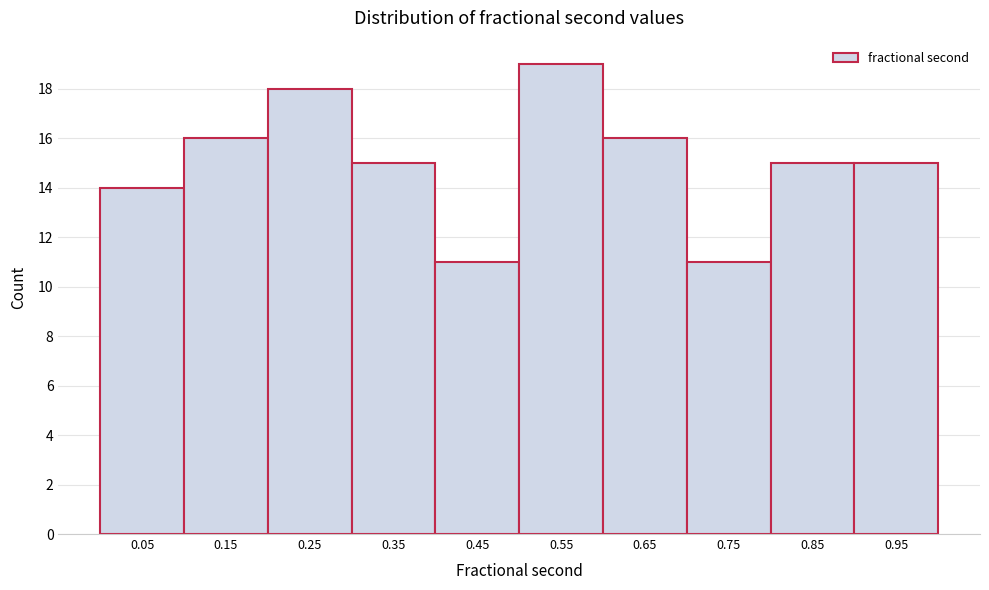

Reading left to right, transcribe this chart: for each bar, give the range it covers on the x-axis and its height. The values are not printed on the chart, so give them approximately, as read against the axis.

0.0 to 0.1: 14
0.1 to 0.2: 16
0.2 to 0.3: 18
0.3 to 0.4: 15
0.4 to 0.5: 11
0.5 to 0.6: 19
0.6 to 0.7: 16
0.7 to 0.8: 11
0.8 to 0.9: 15
0.9 to 1.0: 15